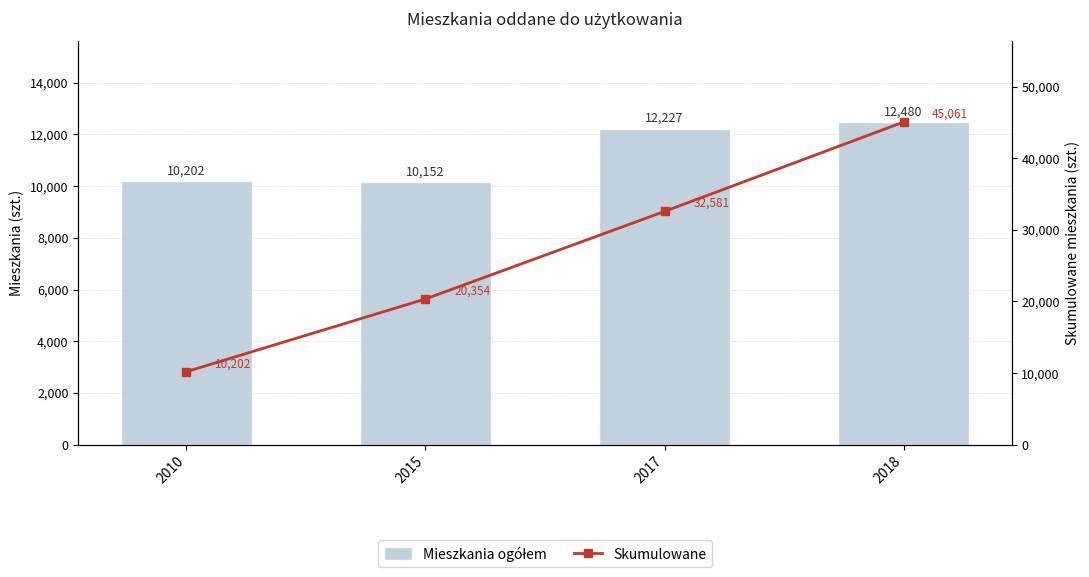

At 2015, list the series in order from smallest to largest.

Mieszkania ogółem, Skumulowane